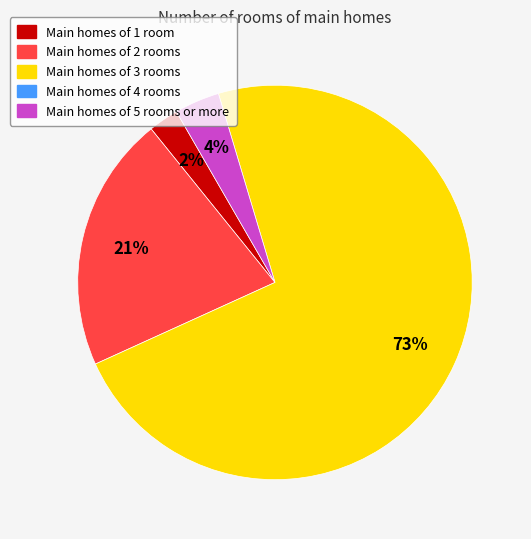

How many segments does this pie chart have?

4